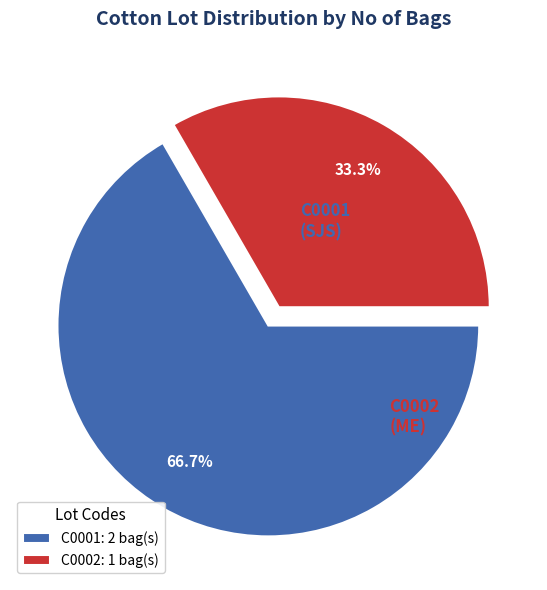

To the nearest percent, what is the difference between the C0001 and C0002 slice percentages?

33%